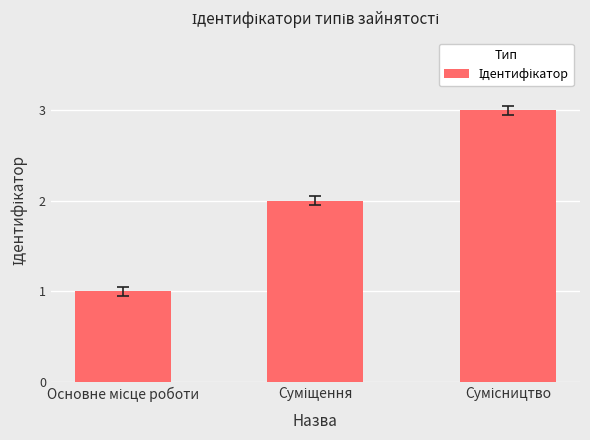

What is the sum of all values?

6